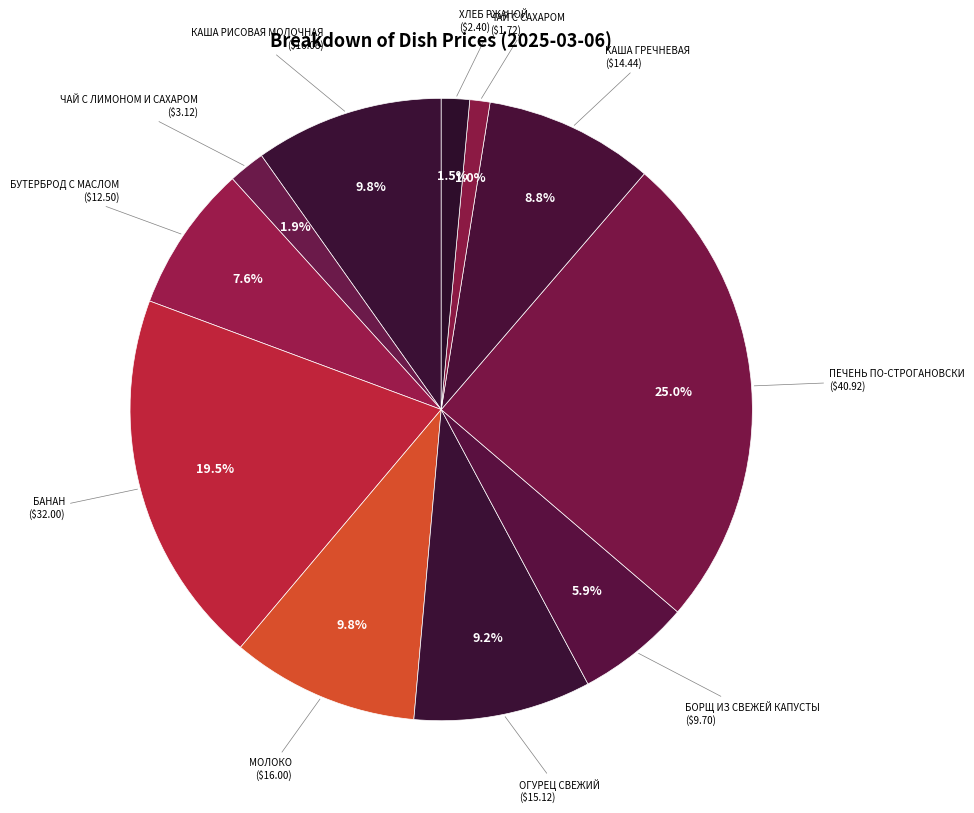

How many slices are in this pie chart?

11